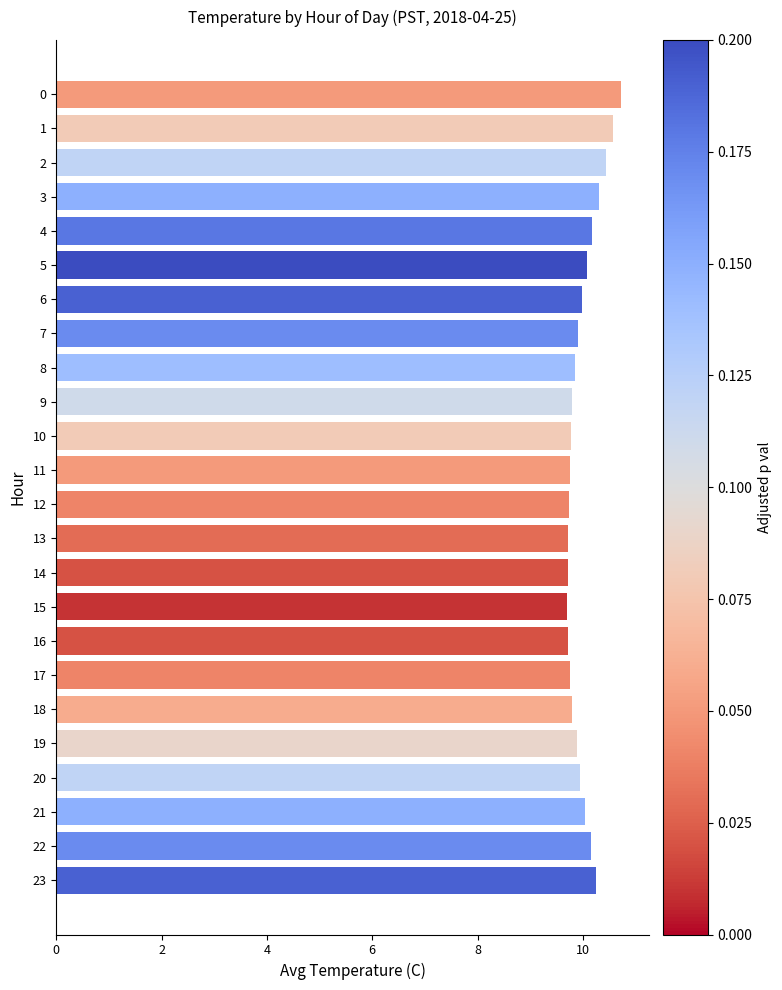

What is the value of the 7th bar from the top?

10.0